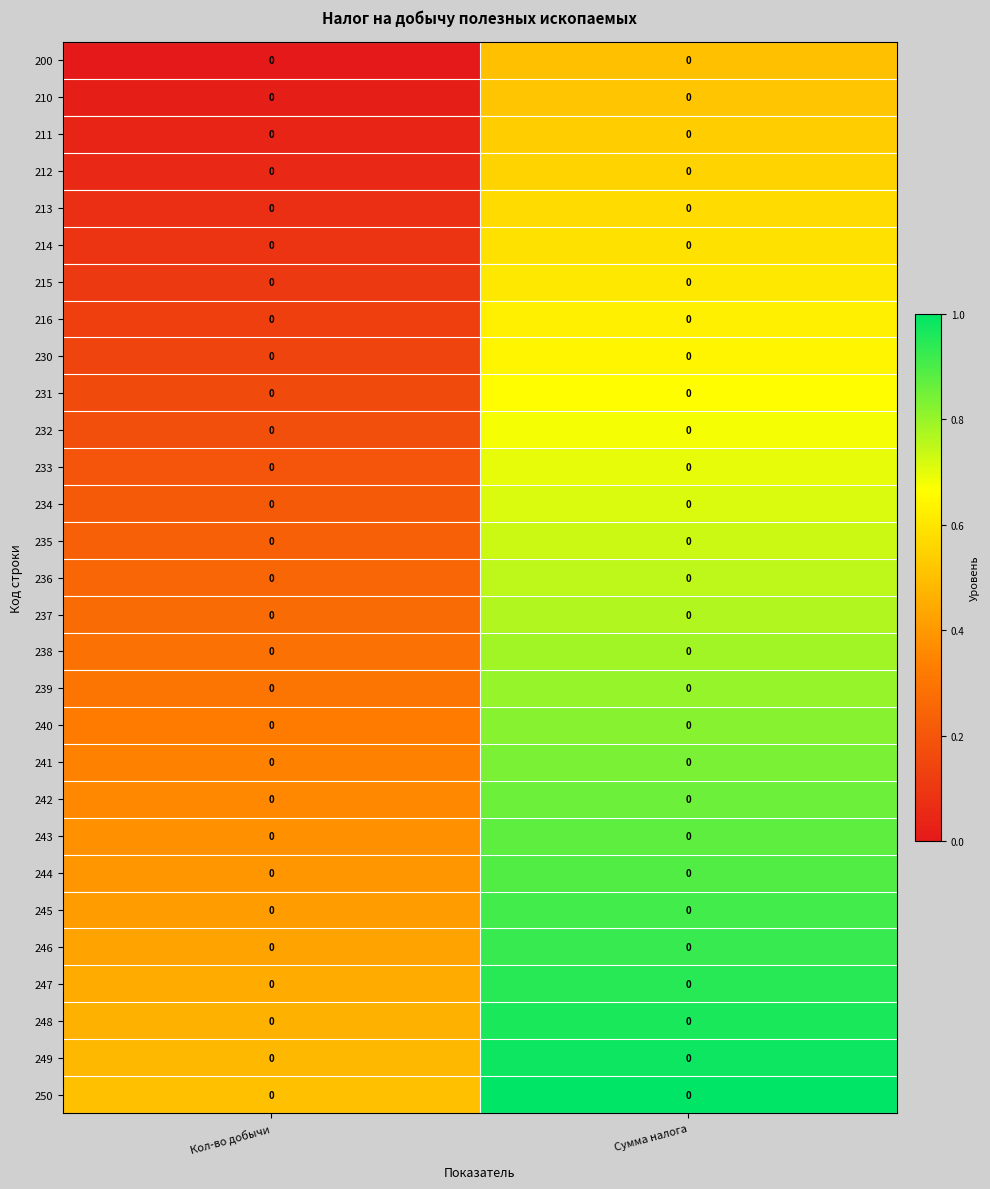

Between Сумма налога and Кол-во добычи, which is larger?

Сумма налога